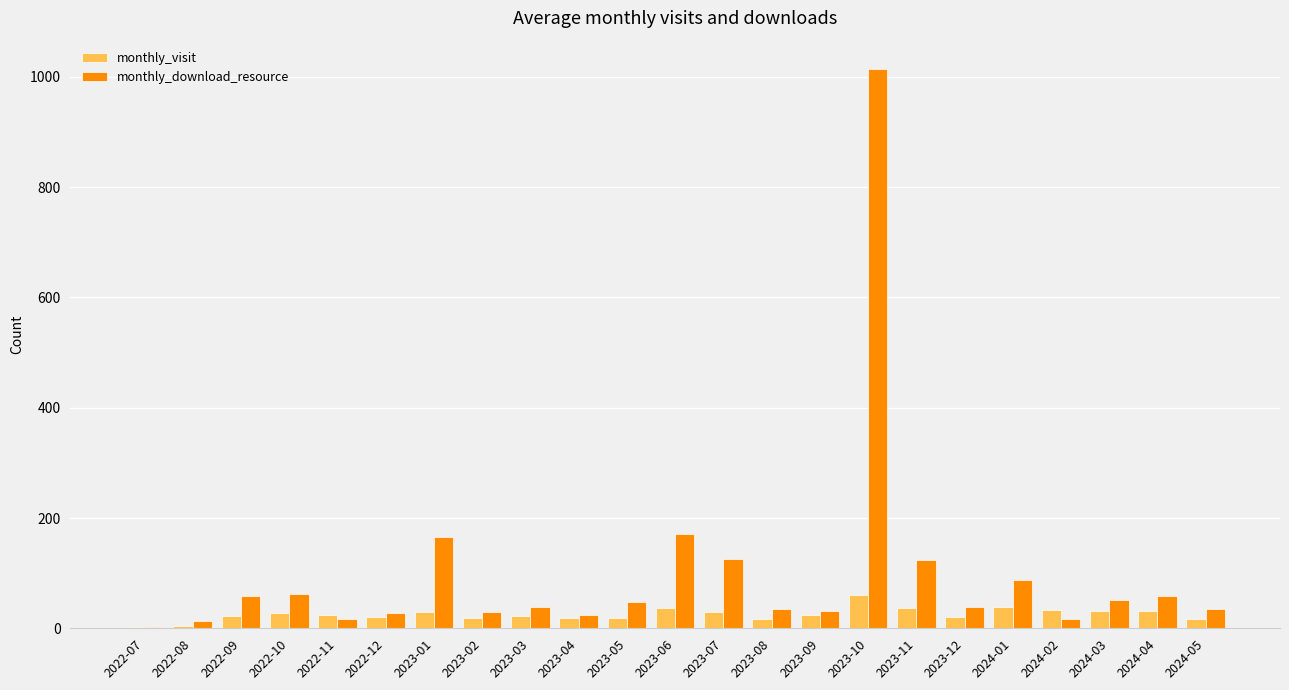

What is the difference between the monthly_visit values at 2023-02 and 2023-07?

10